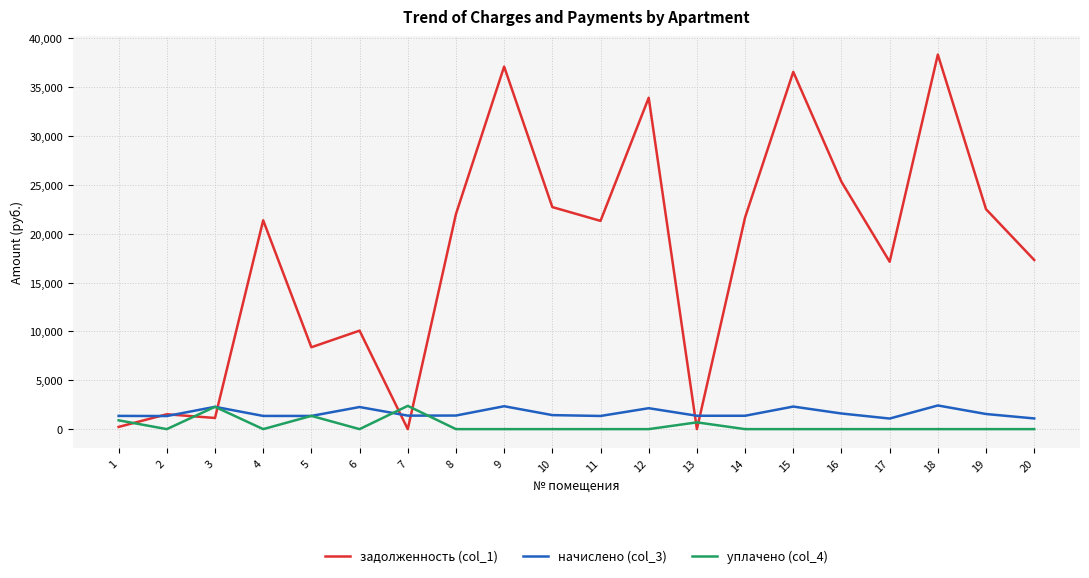

The value of задолженность (col_1) at 14 is 36465.2. True or false?

False